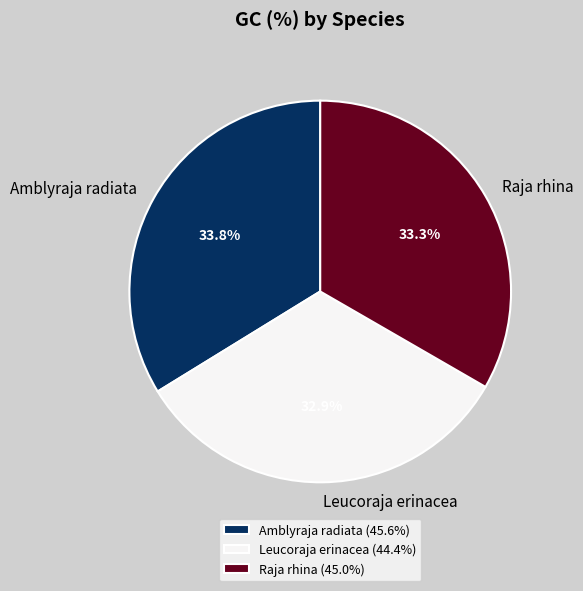

To the nearest percent, what is the difference between the largest and smallest slice percentages?

1%